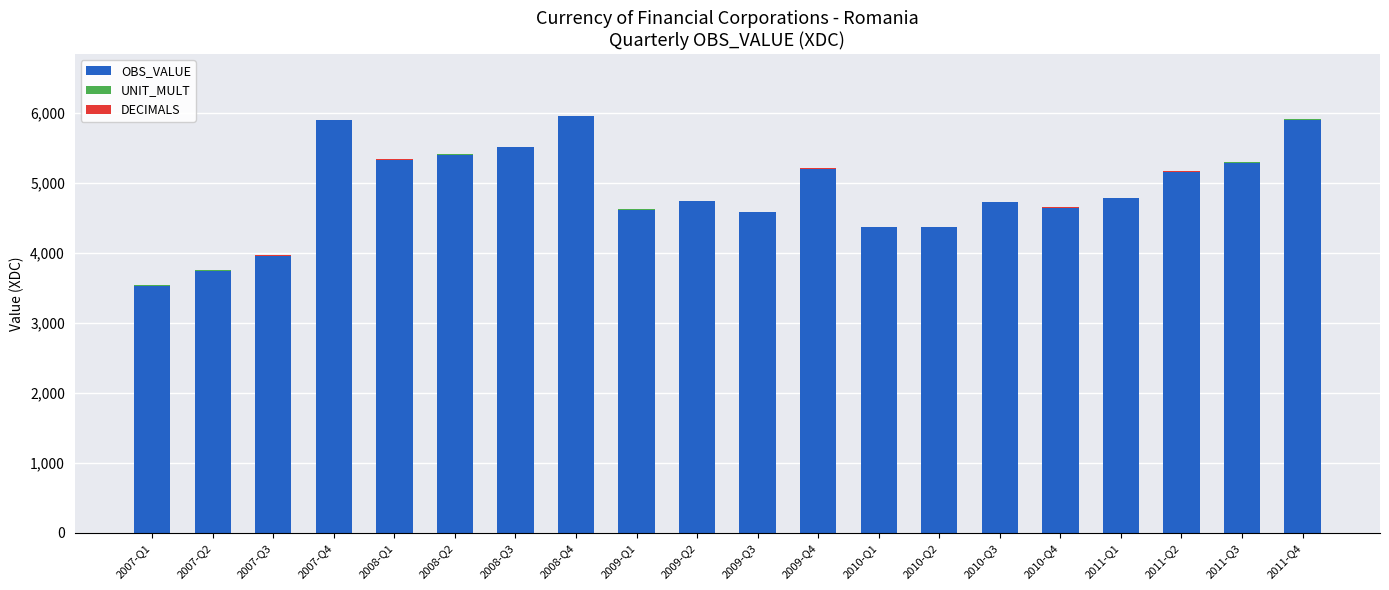

What is the maximum value for OBS_VALUE?

5944.4